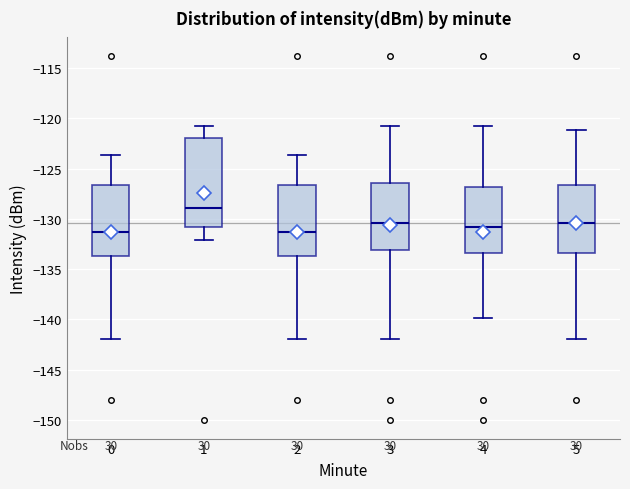

Which box is the tallest, from its lower edge to its upper edge?

1